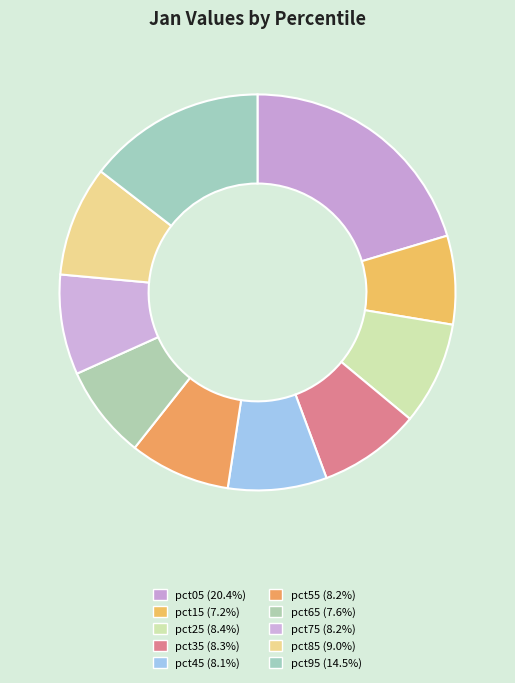

Does pct25 account for over 50% of the chart?

No